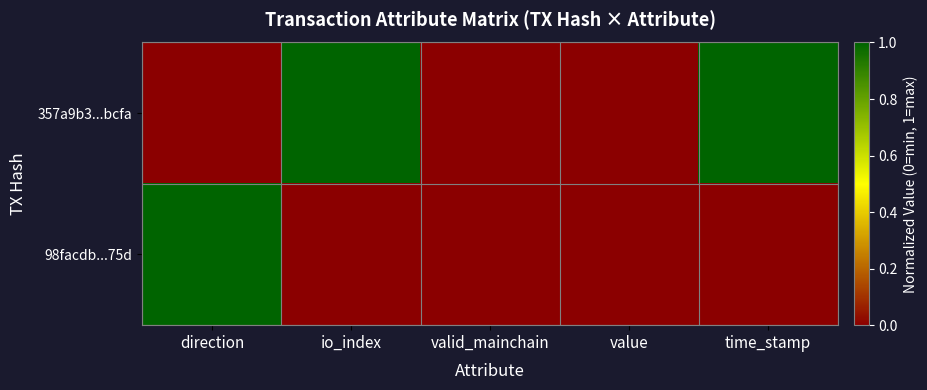

Reading left to right, transcribe all the data shown in this chart.

357a9b3...bcfa: direction=0	io_index=1	valid_mainchain=0	value=0	time_stamp=1
98facdb...75d: direction=1	io_index=0	valid_mainchain=0	value=0	time_stamp=0